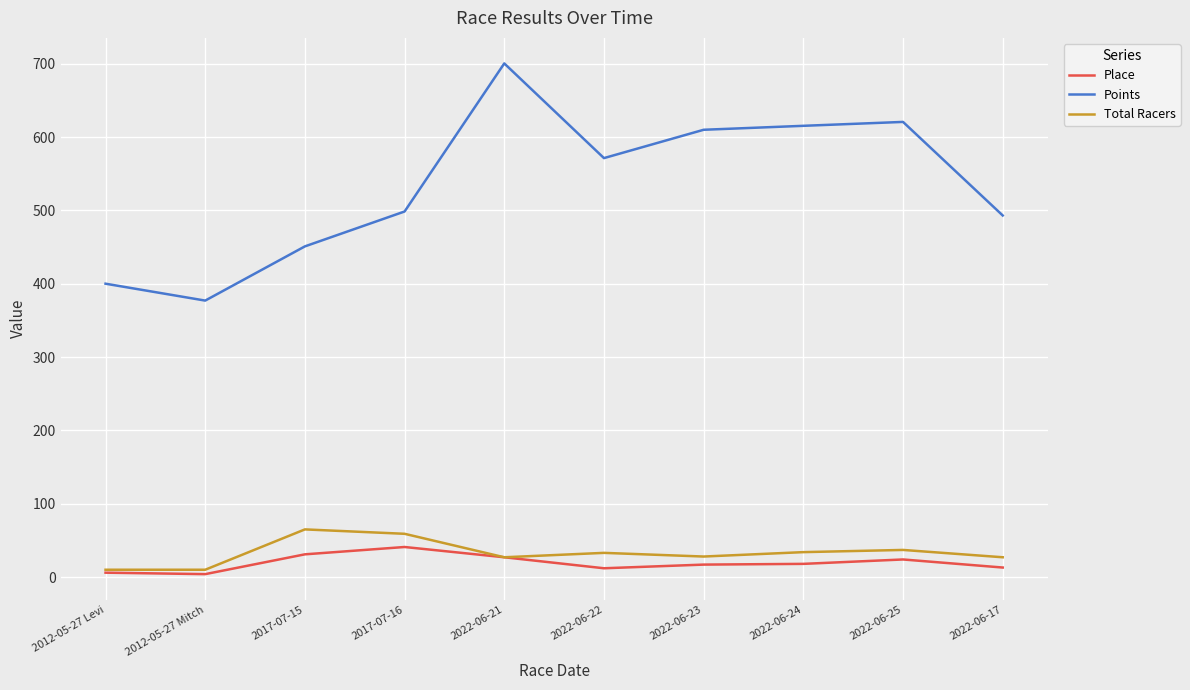

Which series has the largest total across all categories?

Points